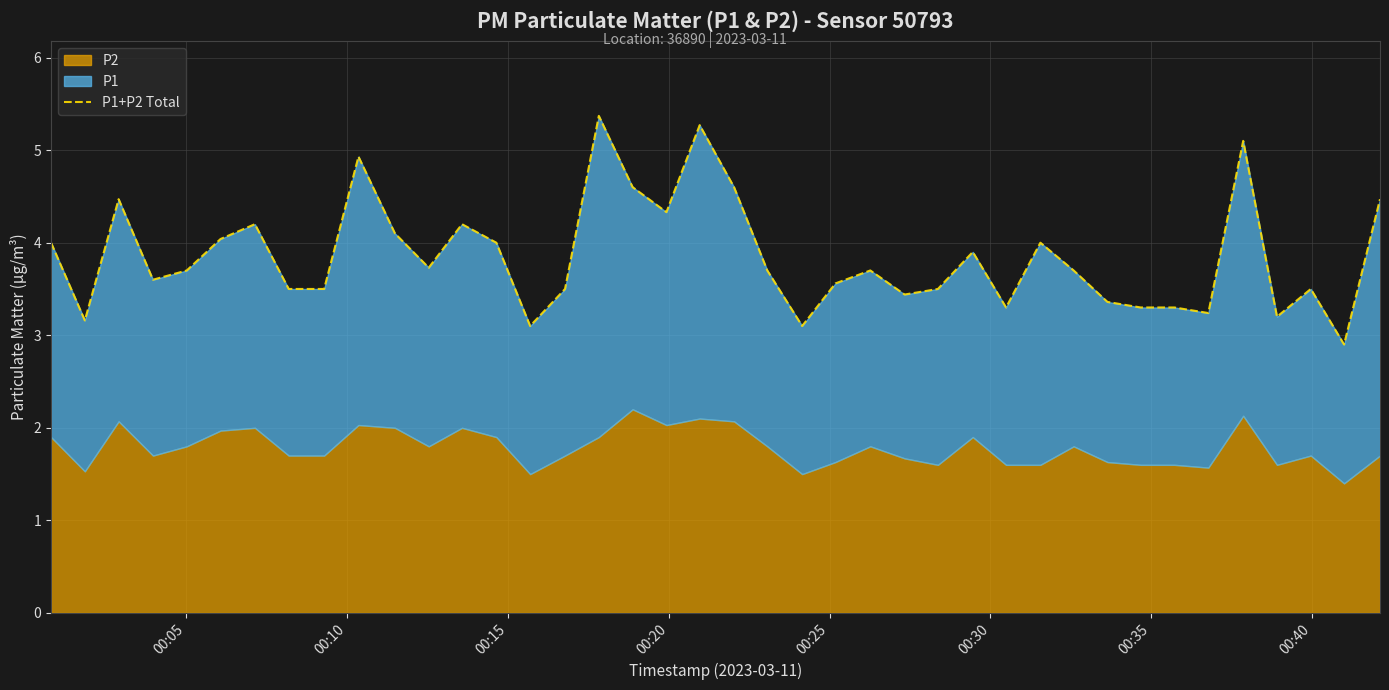

Reading left to right, what are all the values shown in this chart?

4.0	3.2	4.5	3.6	3.7	4.0	4.2	3.5	3.5	4.9	4.1	3.7	4.2	4.0	3.1	3.5	5.4	4.6	4.3	5.3	4.6	3.7	3.1	3.6	3.7	3.4	3.5	3.9	3.3	4.0	3.7	3.4	3.3	3.3	3.2	5.1	3.2	3.5	2.9	4.5